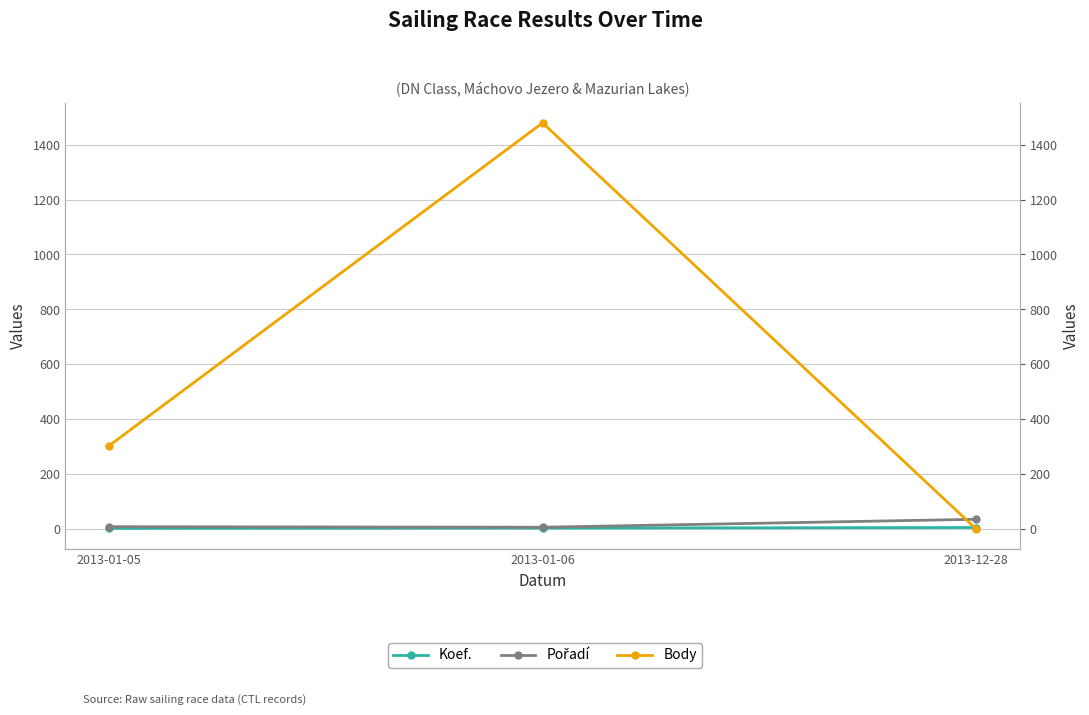

Between 2013-01-05 and 2013-12-28, which is larger?

2013-12-28